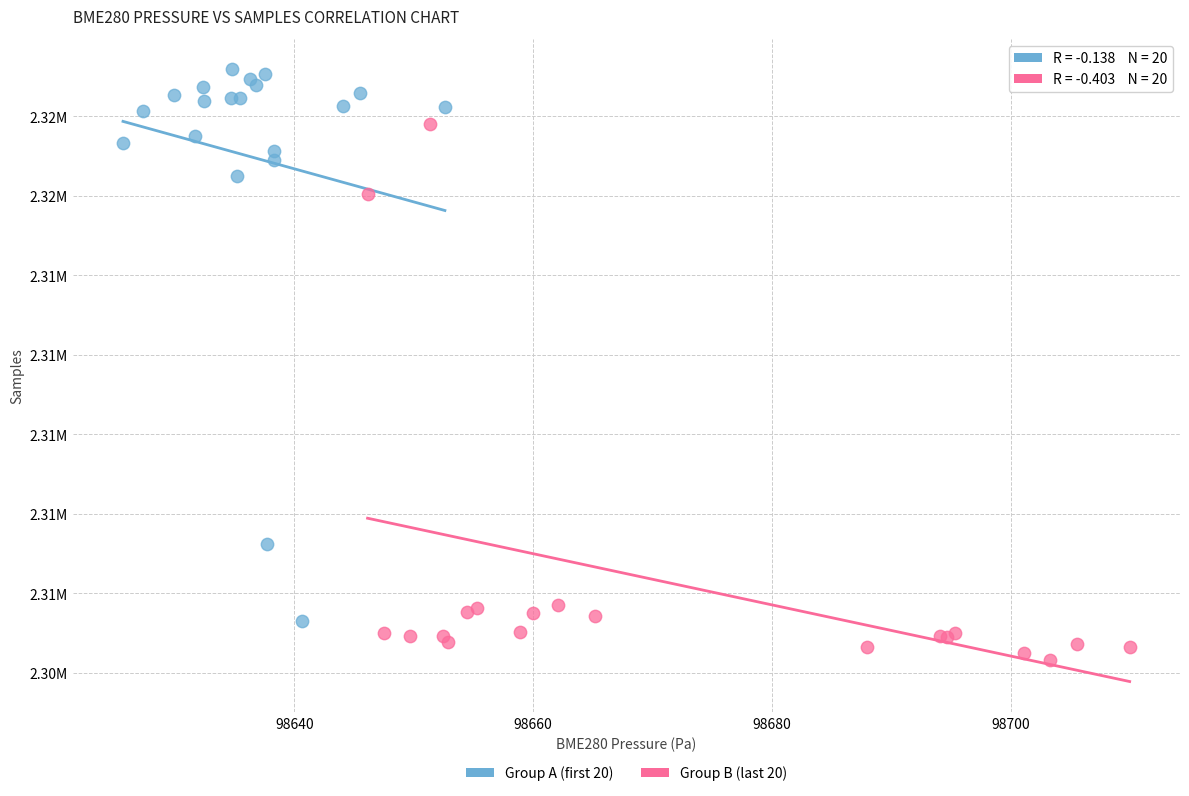

What are all the series names shown in the legend?

Group A (first 20), Group B (last 20)